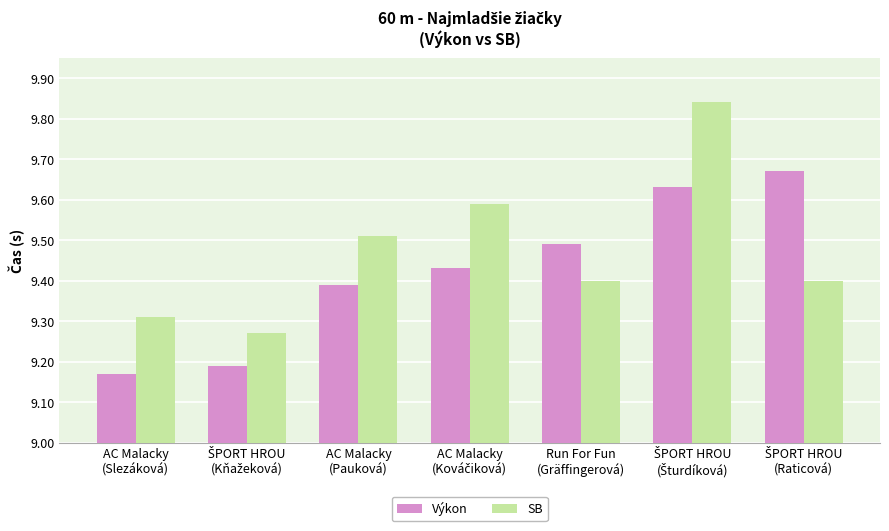

What is the label of the 3rd bar from the left?

AC Malacky
(Pauková)